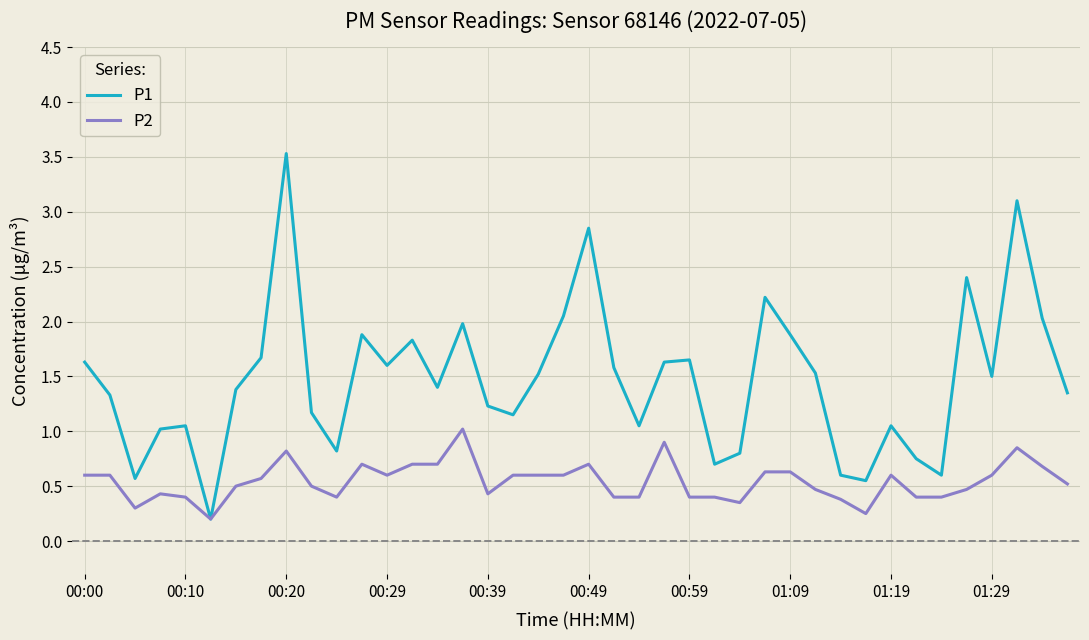

List the series in order of their peak value, lowest first.

P2, P1